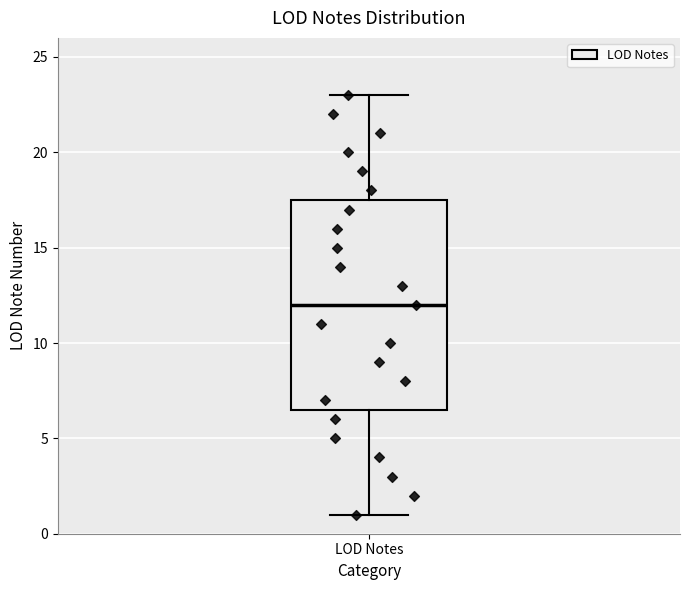

Where is the upper edge of the box for LOD Notes on the y-axis? The values are not printed on the chart, so give them approximately, as read against the axis.

17.5